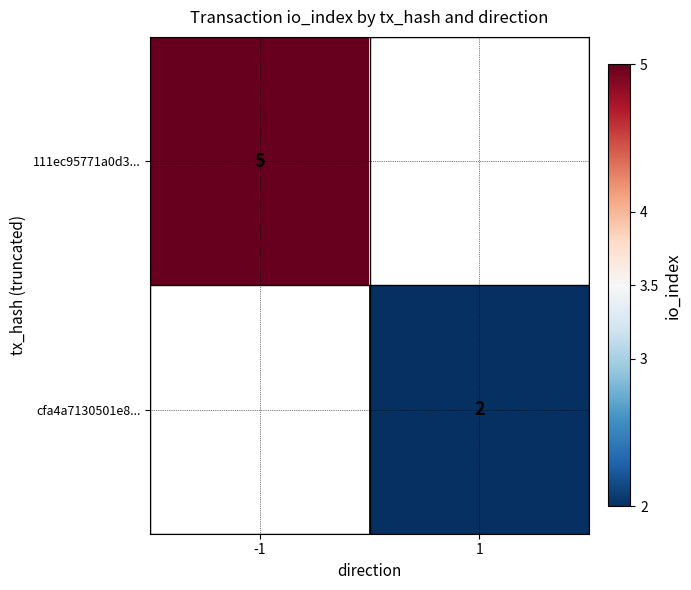

True or false: cfa4a7130501e8... has a value of 3 at 1.

False